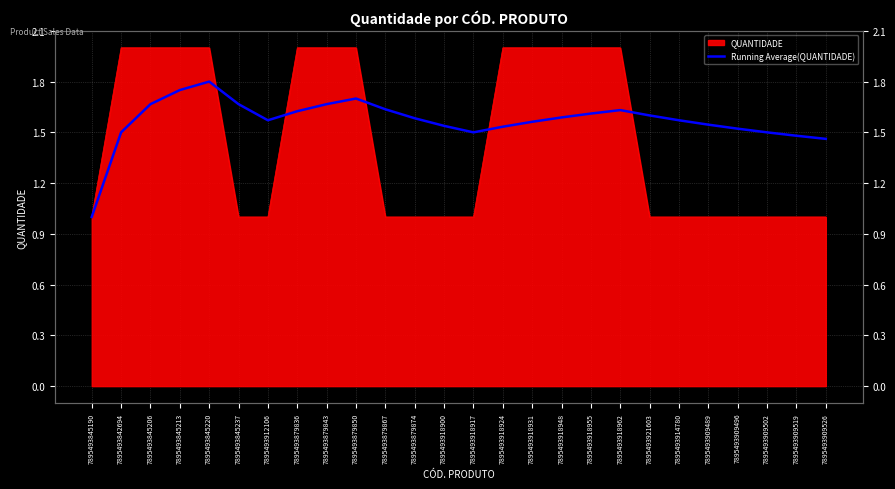

Where is the first local maximum?

7895493845220